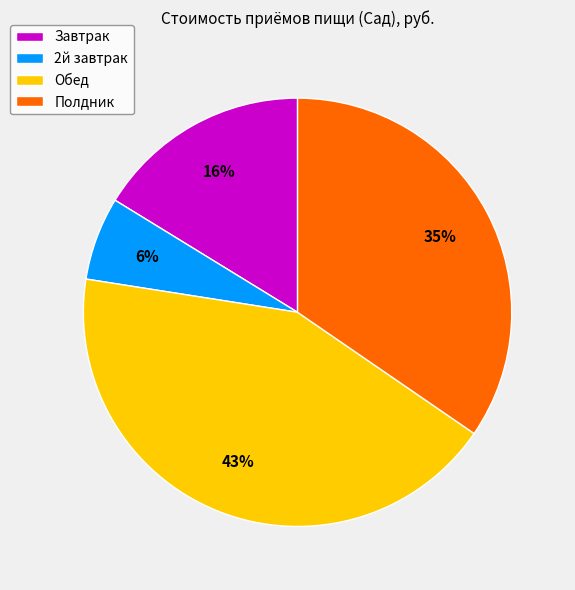

Is the sum of 2й завтрак and Полдник greater than half?

No